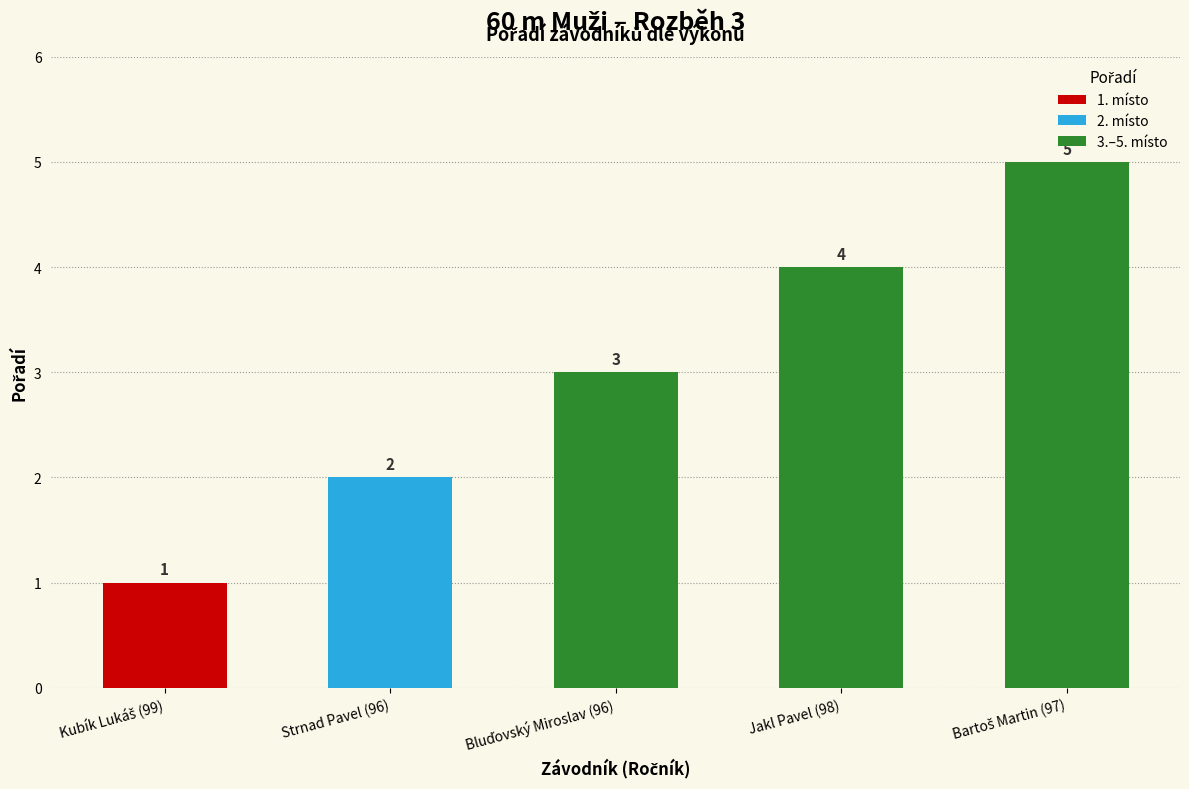

What is the label of the 4th bar from the left?

Jakl Pavel (98)